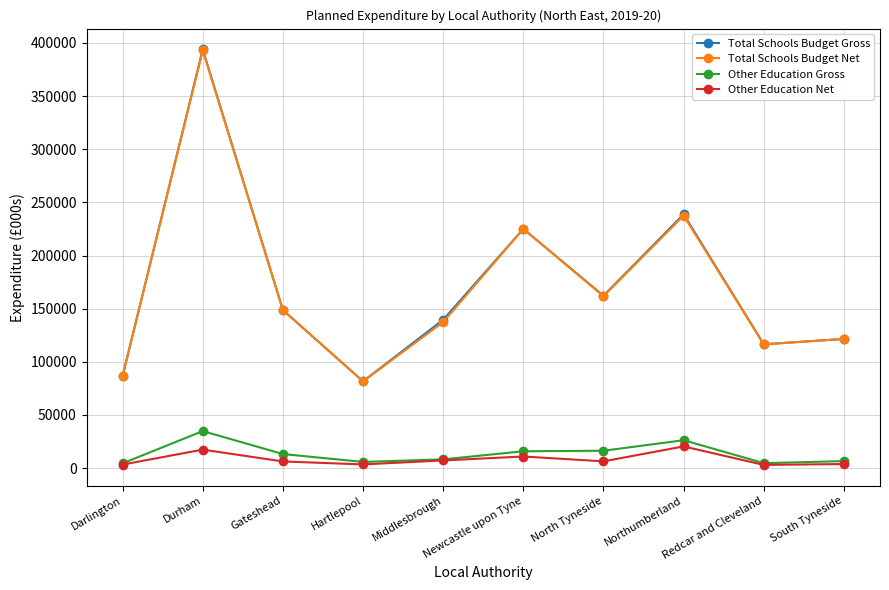

The Total Schools Budget Net series shows 161682.5 at North Tyneside. True or false?

True